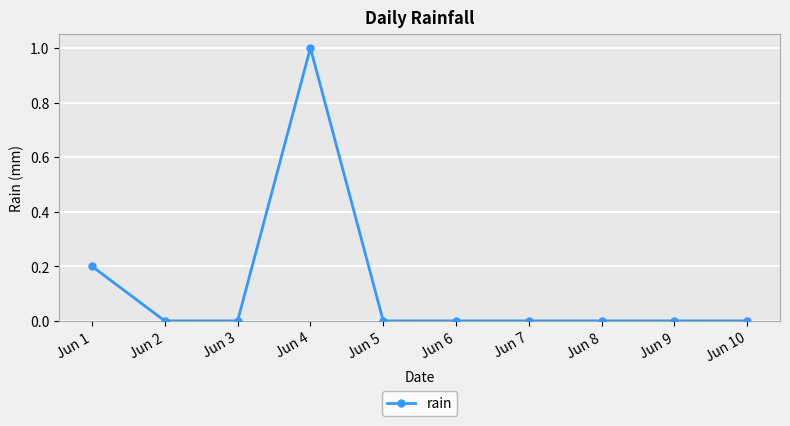

The value at Jun 7 is -0.6. True or false?

False